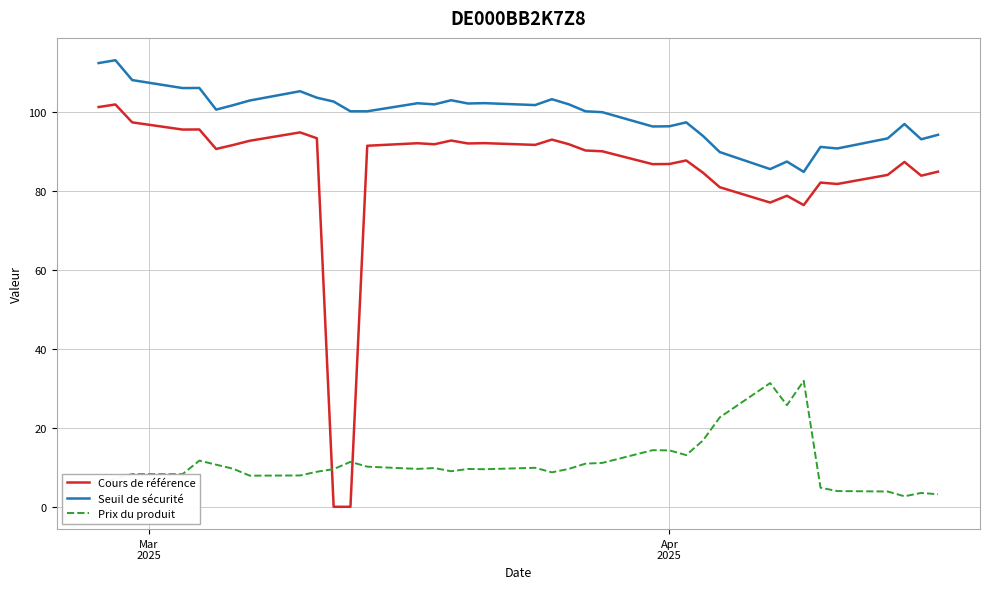

What is the maximum value for Seuil de sécurité?

113.1